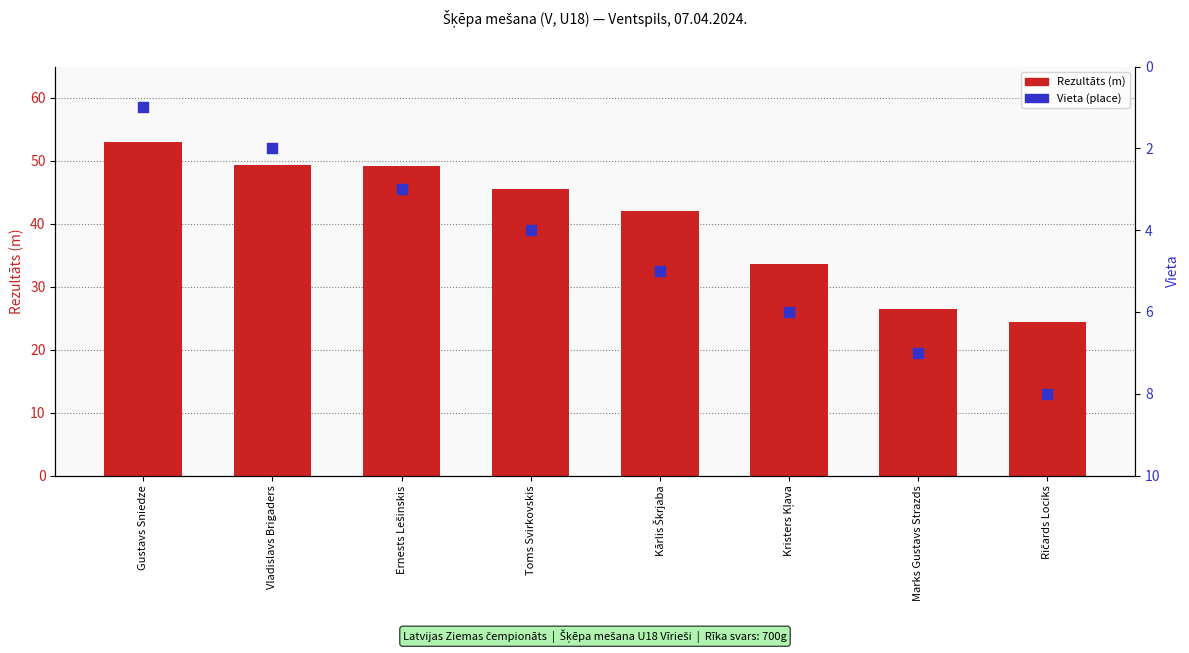

Which series has the largest total across all categories?

Rezultāts (m)